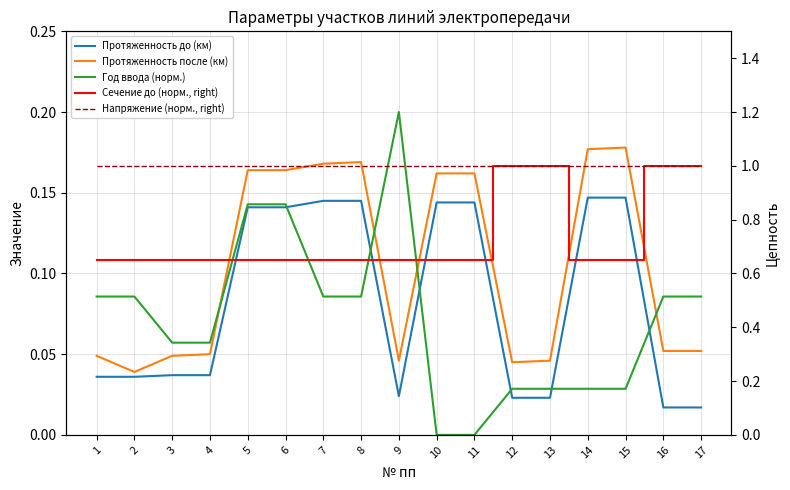

What is the sum of all Напряжение (норм., right) values?

17.0